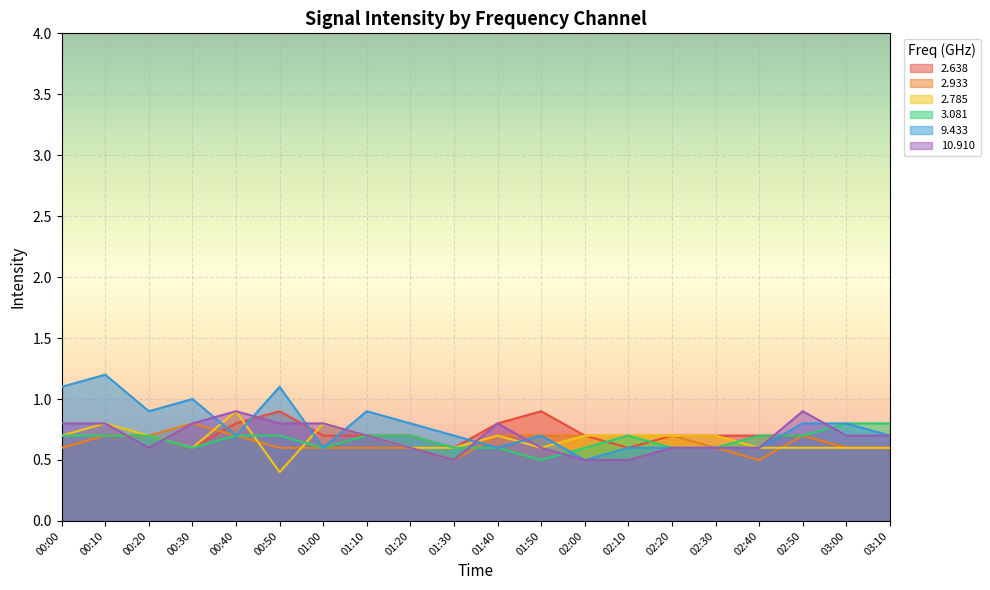

Is the value of   3.081 at 02:00 greater than the value of   9.433 at 03:10?

No